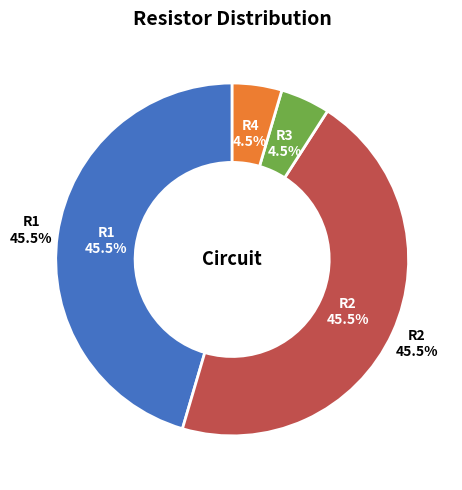

What percentage do R1 and R2 together represent?

90.9%